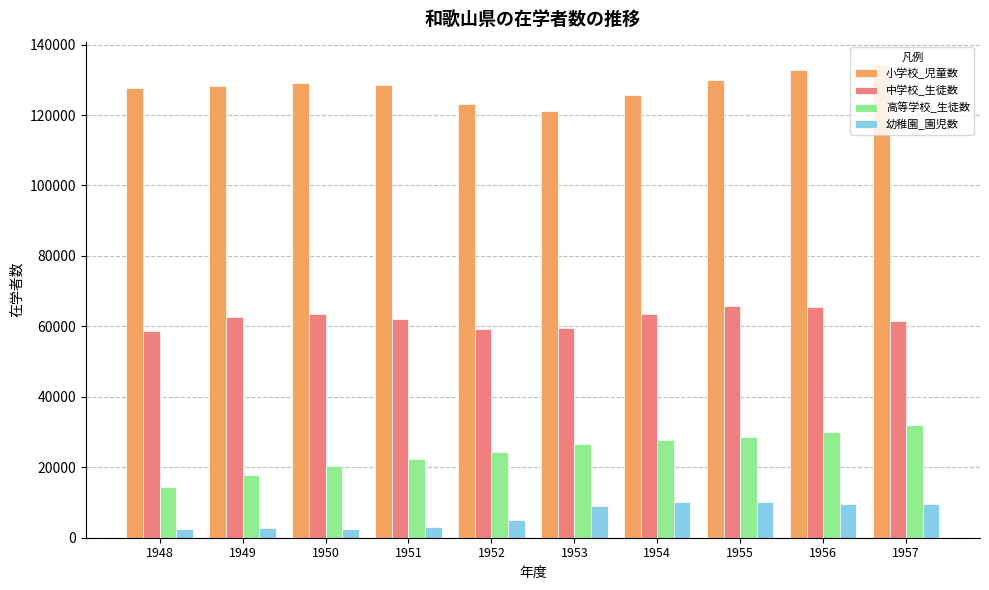

Is the value of 中学校_生徒数 at 1953 greater than the value of 高等学校_生徒数 at 1950?

Yes